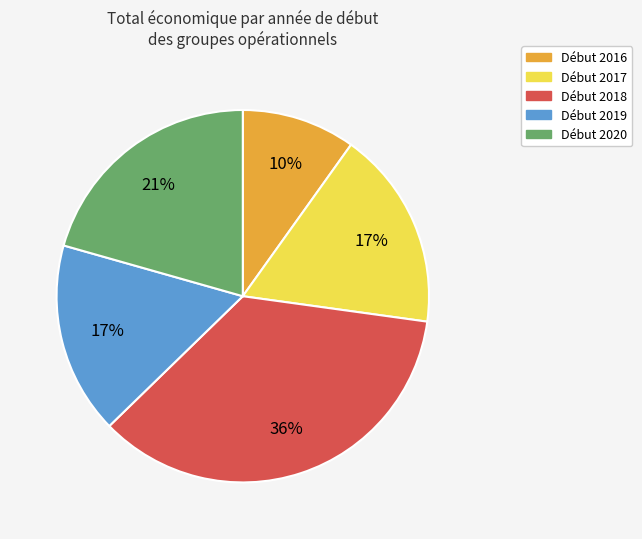

Is there a majority slice in this chart?

No